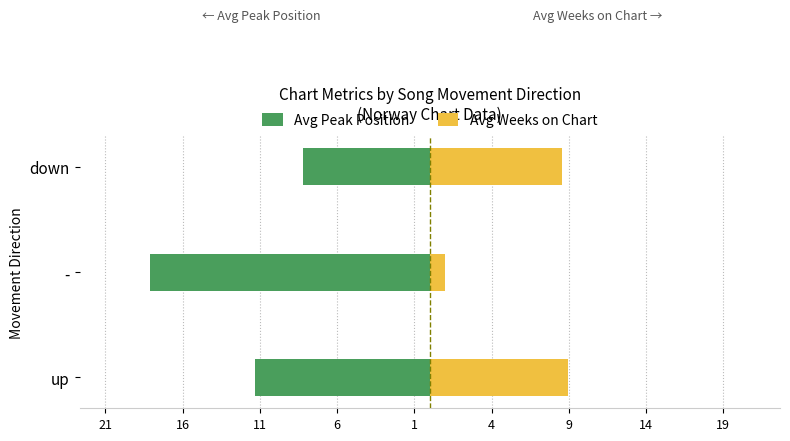

What is the difference between the maximum and minimum values in the Avg Peak Position series?

9.9